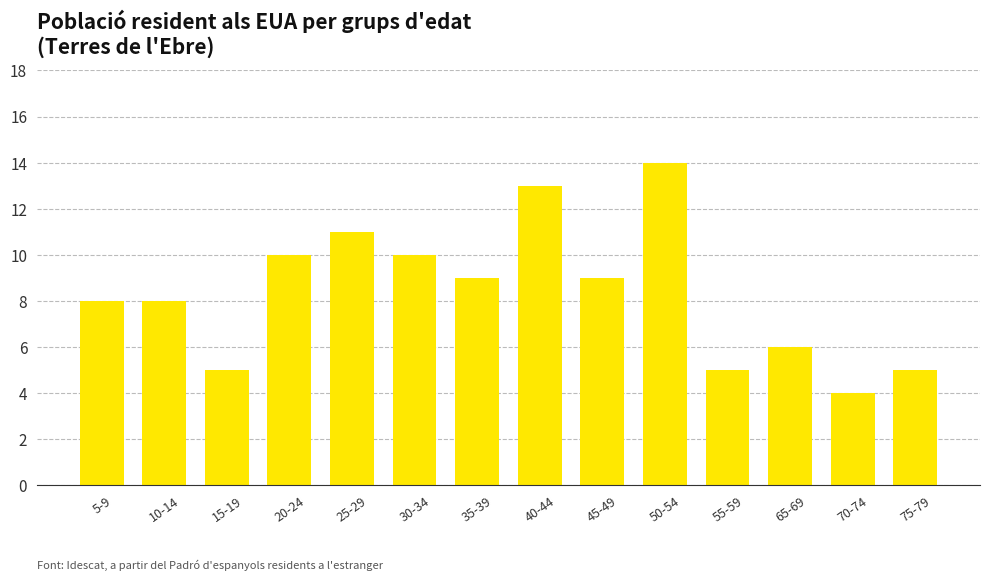

The value at 35-39 is 4. True or false?

False